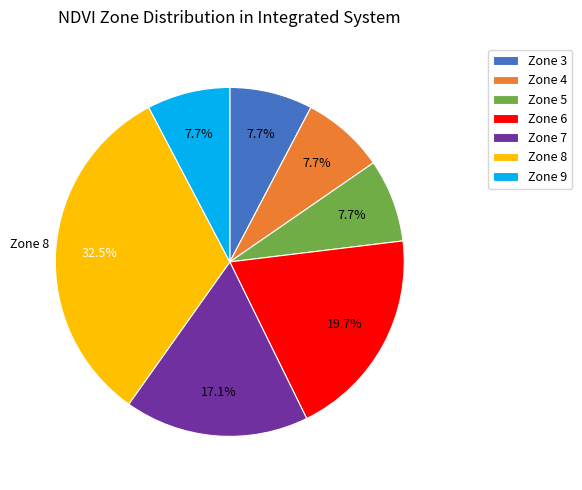

Which category has the biggest portion of the pie?

Zone 8